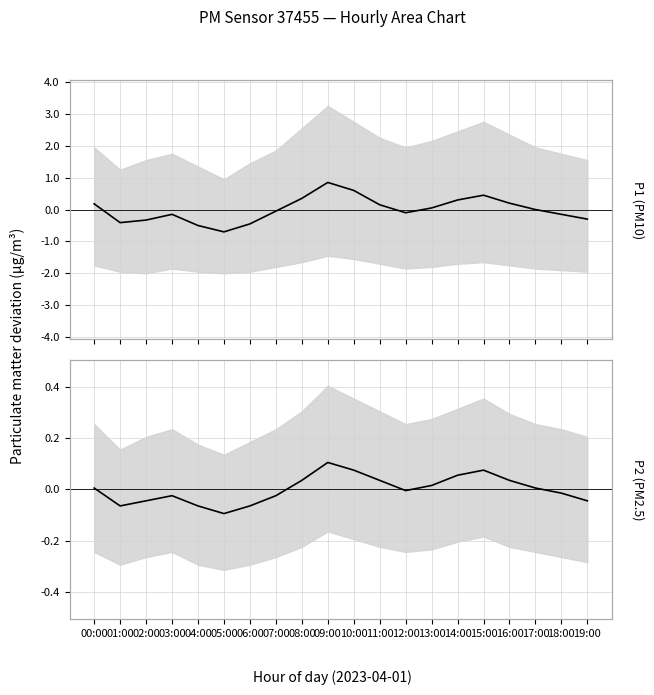

The P2 (PM2.5) mean series shows -0.1 at 01:00. True or false?

False